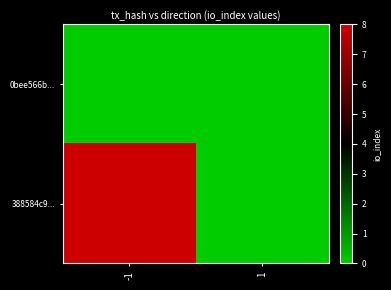

What is the total value across all series at -1?

8